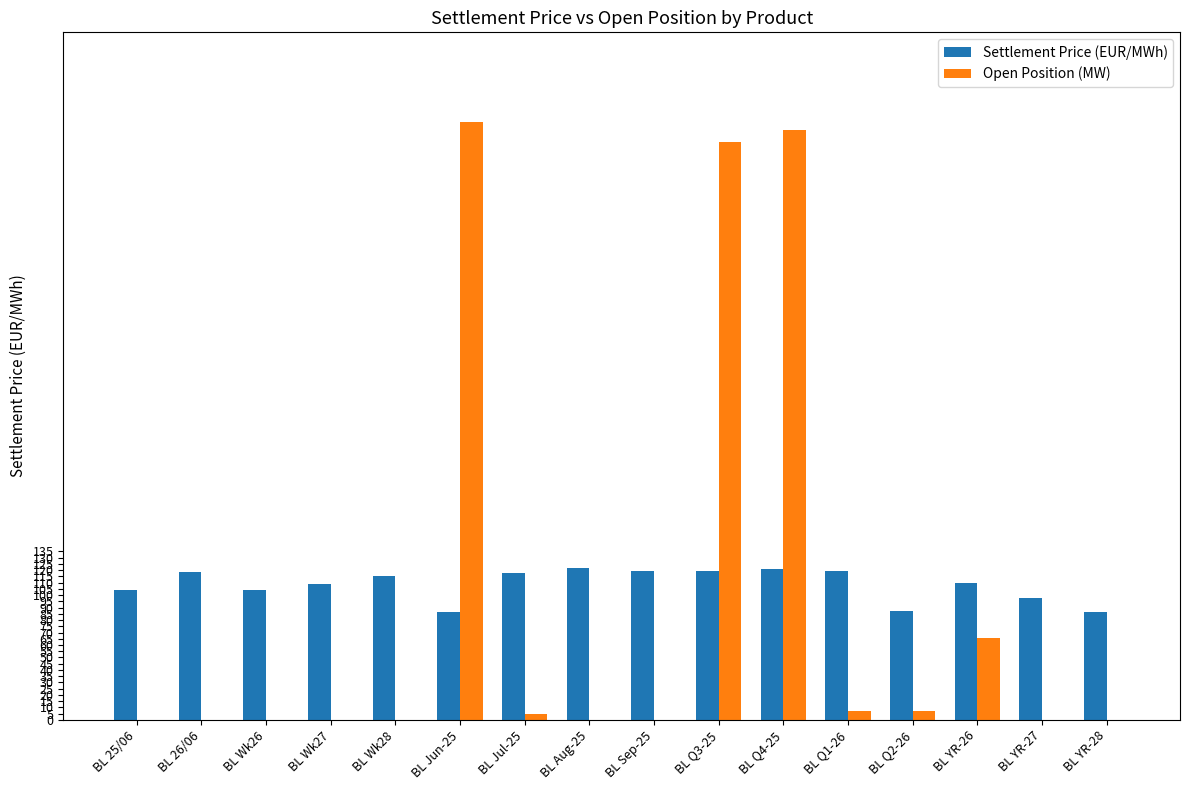

What is the difference between the Settlement Price (EUR/MWh) values at BL YR-28 and BL 26/06?

31.8